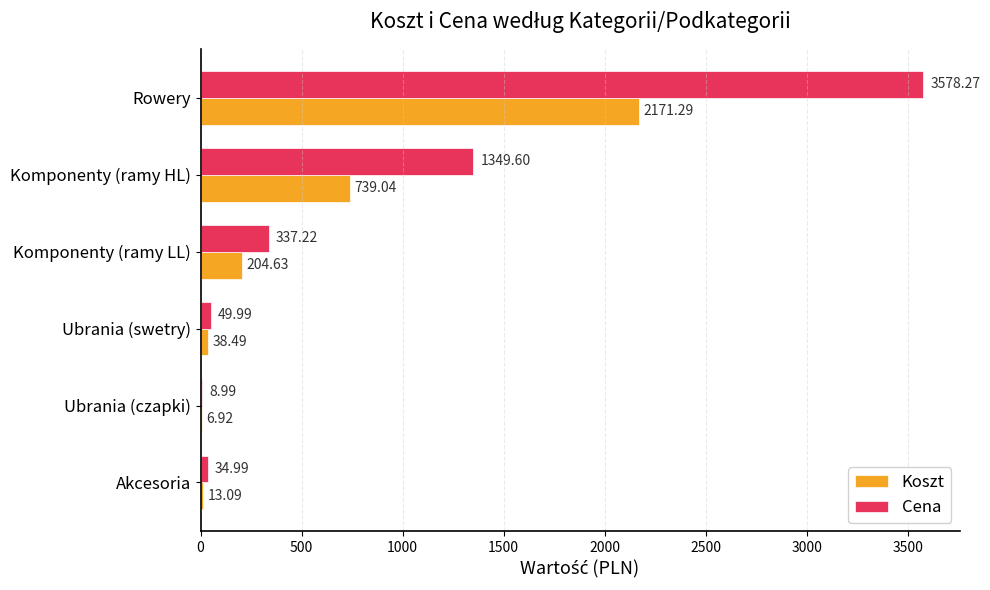

What are all the series names shown in the legend?

Koszt, Cena